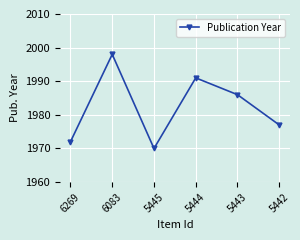

What is the difference between the maximum and minimum values?

28